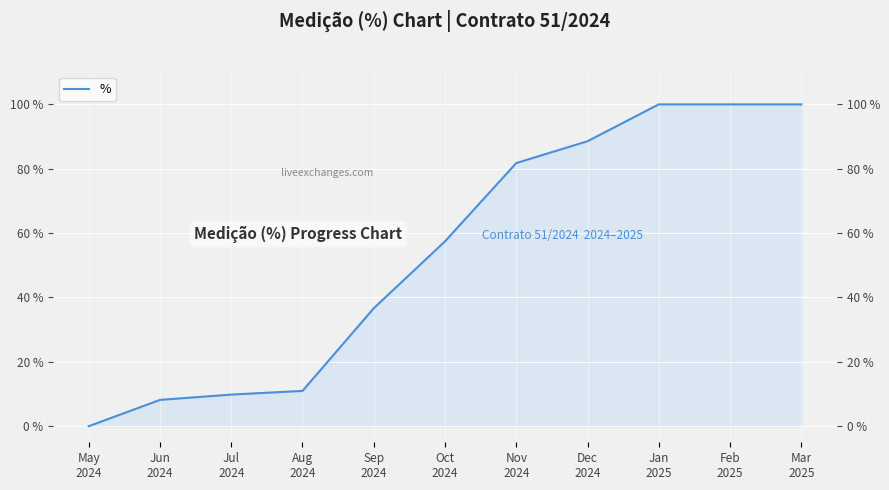

Count the number of categories in the chart.

11